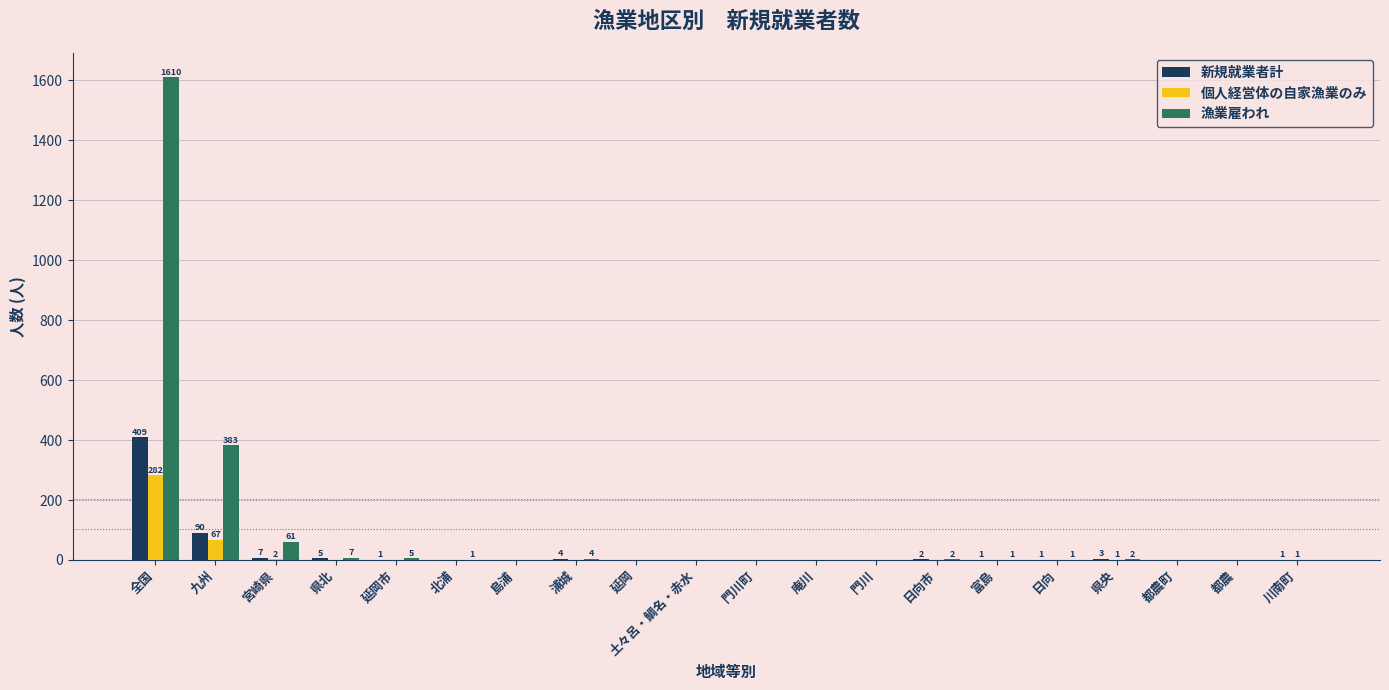

Which category has the highest value across all series?

全国